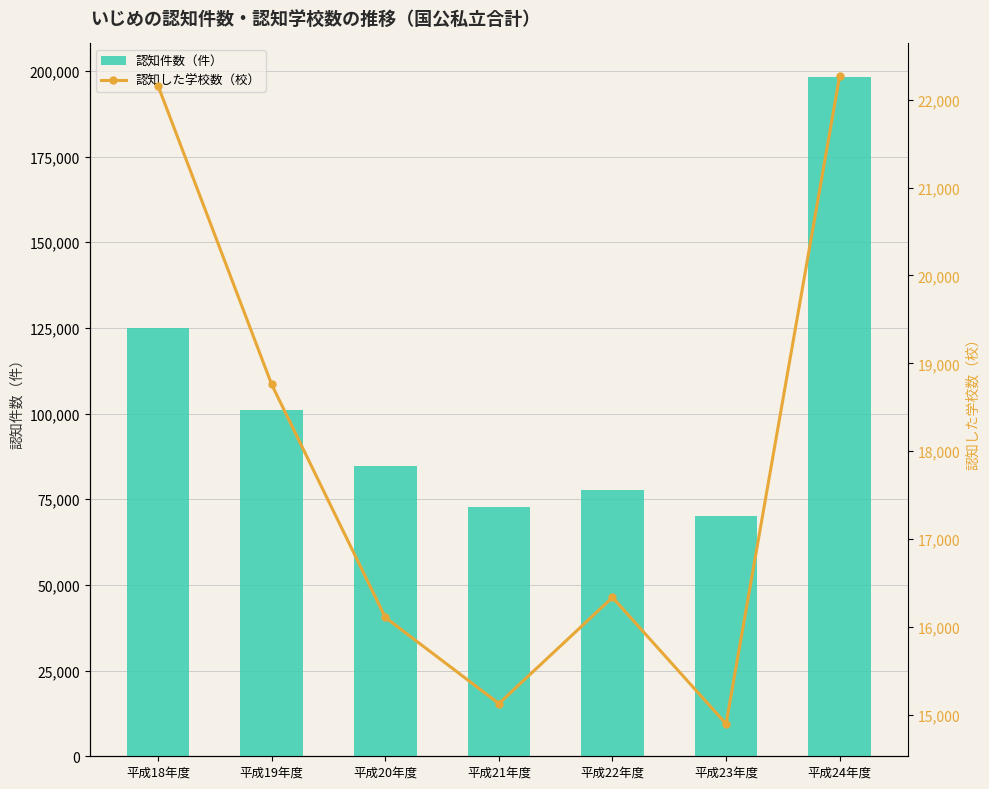

List the series in order of their overall mean, lowest first.

認知した学校数（校）, 認知件数（件）